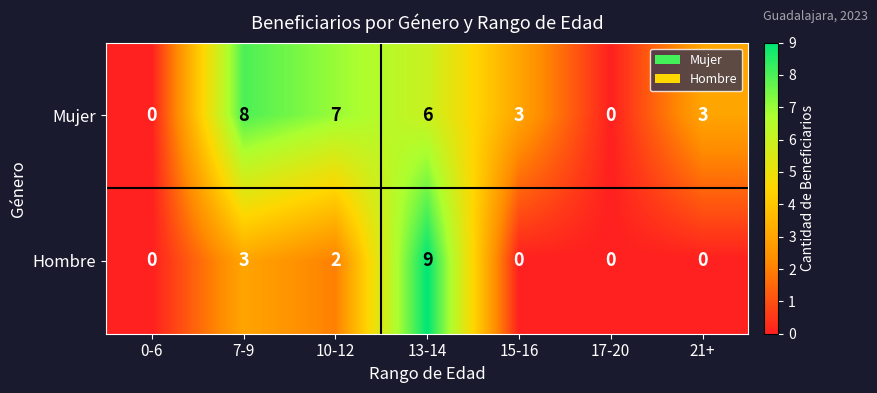

Is it true that Hombre equals 1 at 7-9?

False